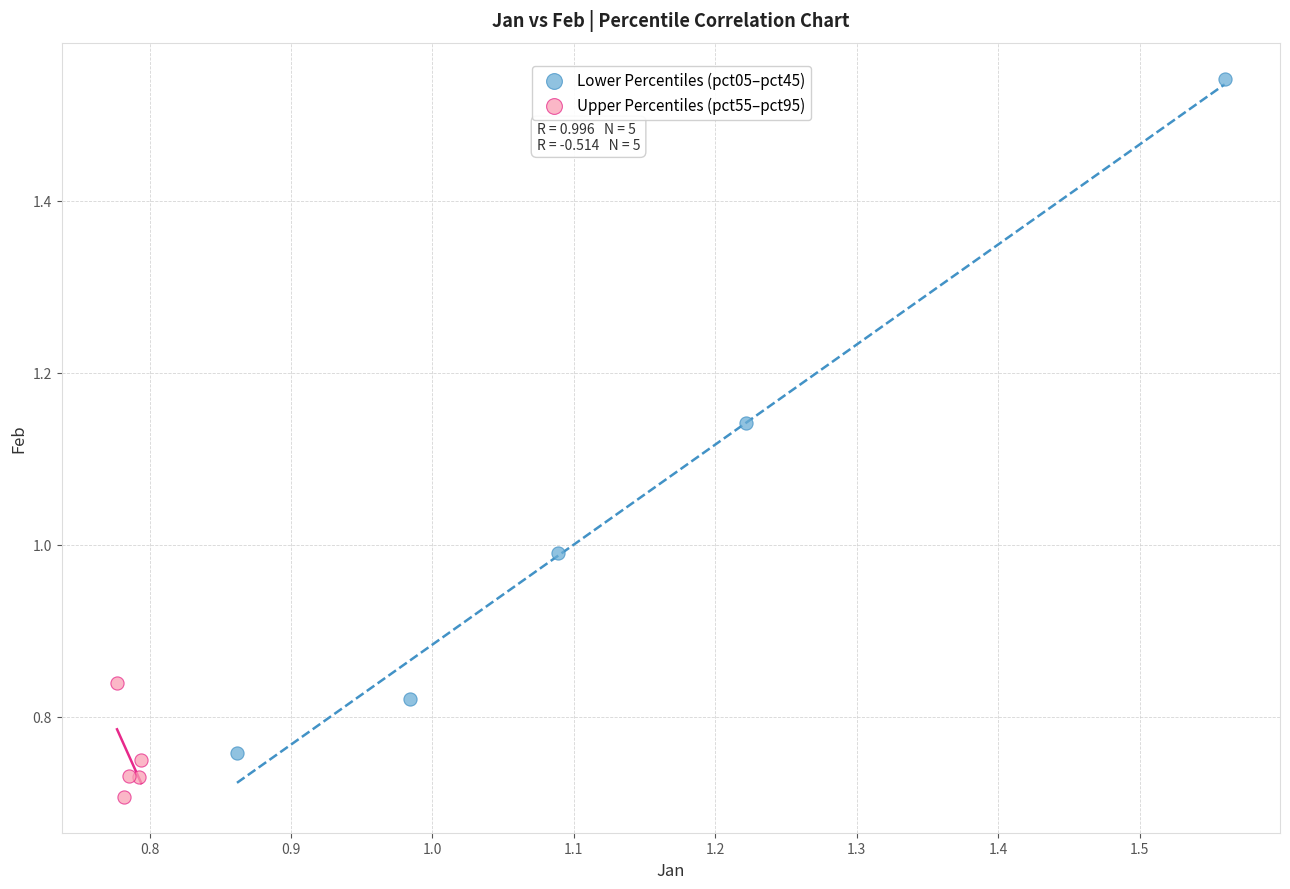

Which series has the largest Y range (max minus min)?

Lower Percentiles (pct05–pct45)